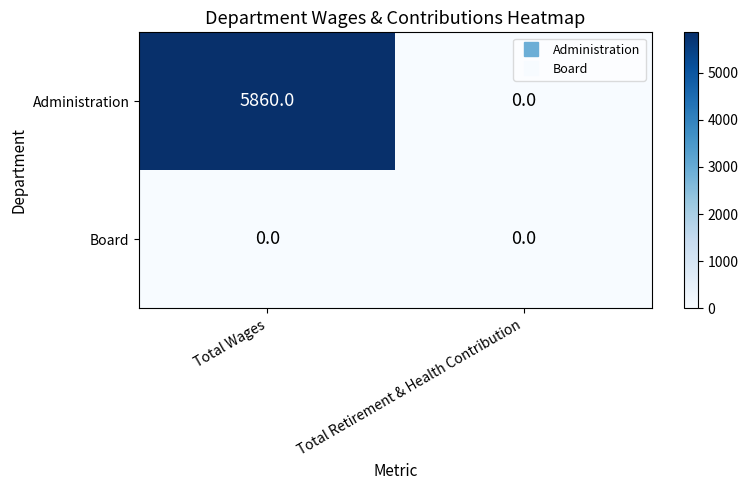

True or false: Administration has a value of 5860 at Total Wages.

True